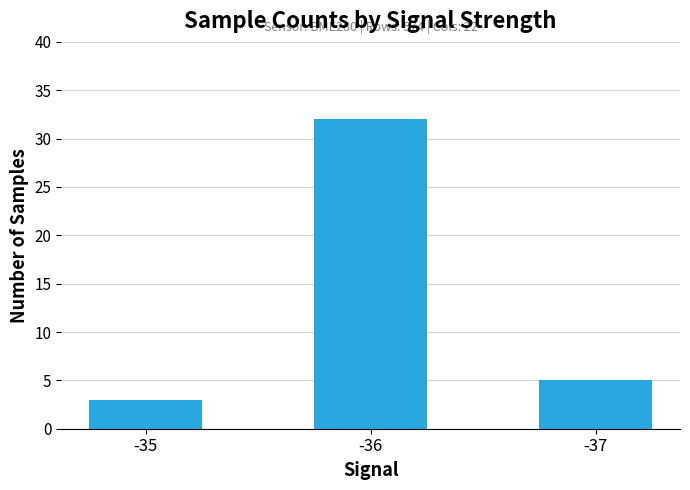

At which category does the chart reach its peak across all series?

-36